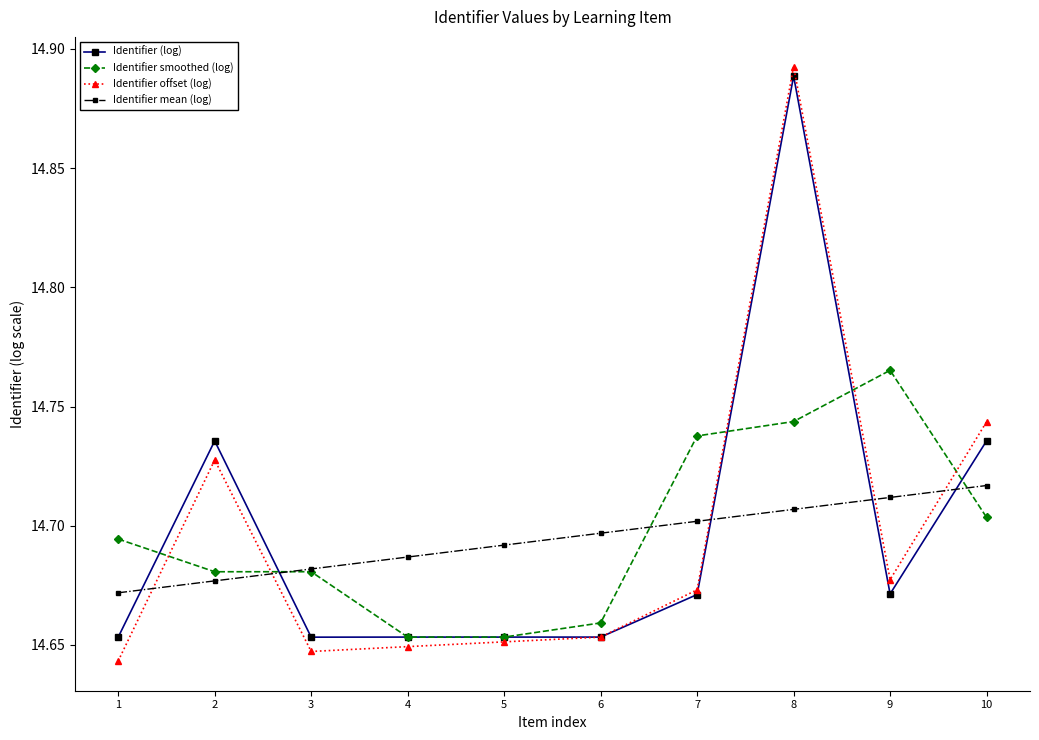

How many Identifier offset (log) values are between 14 and 15?

10